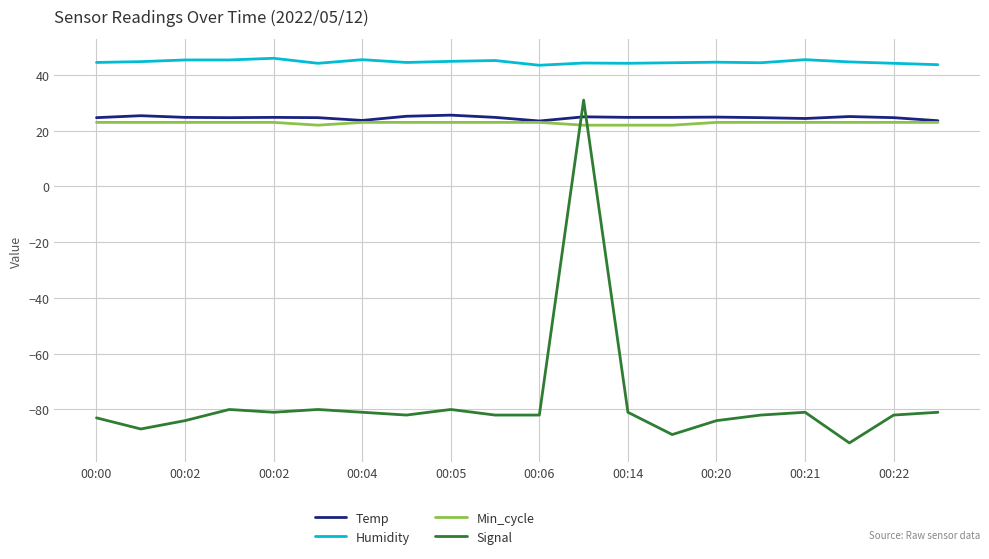

What is the smallest value displayed?

-92.0